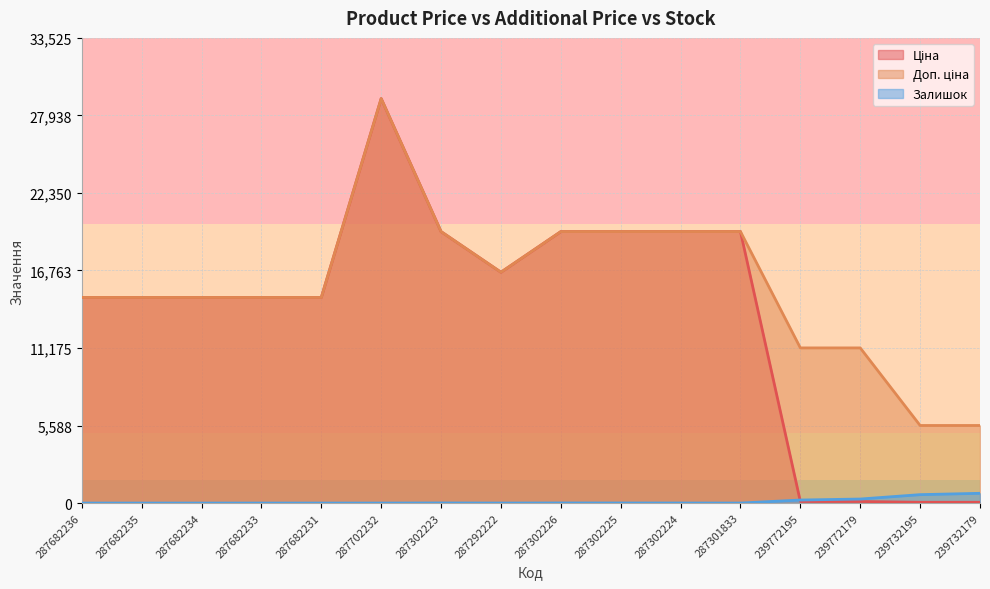

Reading left to right, list all the values displayed in this chart.

Ціна: 14817.6	14817.6	14817.6	14817.6	14817.6	29152.3	19564.9	16636.8	19564.9	19564.9	19564.9	19564.9	111.8	111.8	55.9	55.9
Доп. ціна: 14817.6	14817.6	14817.6	14817.6	14817.6	29152.3	19564.9	16636.8	19564.9	19564.9	19564.9	19564.9	11182.0	11182.0	5591.0	5591.0
Залишок: 0.0	0.0	0.0	0.0	0.0	0.0	7.0	1.0	7.0	5.0	3.0	0.0	218.0	290.0	606.0	702.0